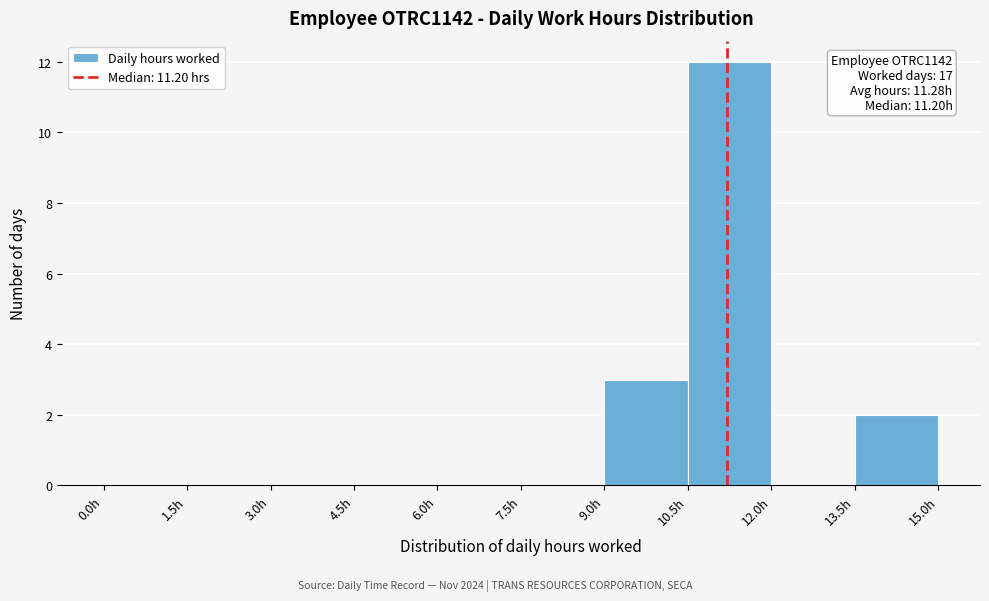

Which range on the x-axis has the tallest bar?

10.5 to 12.0